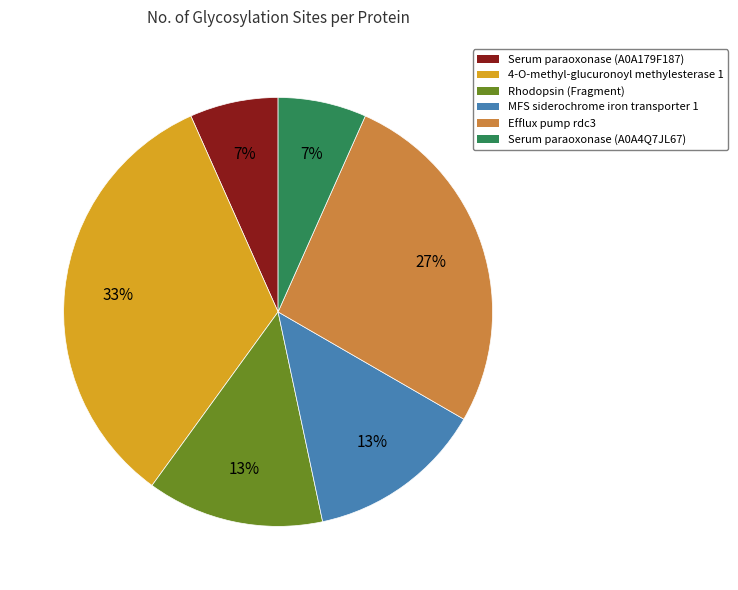

Is there any slice that represents more than half of the pie?

No